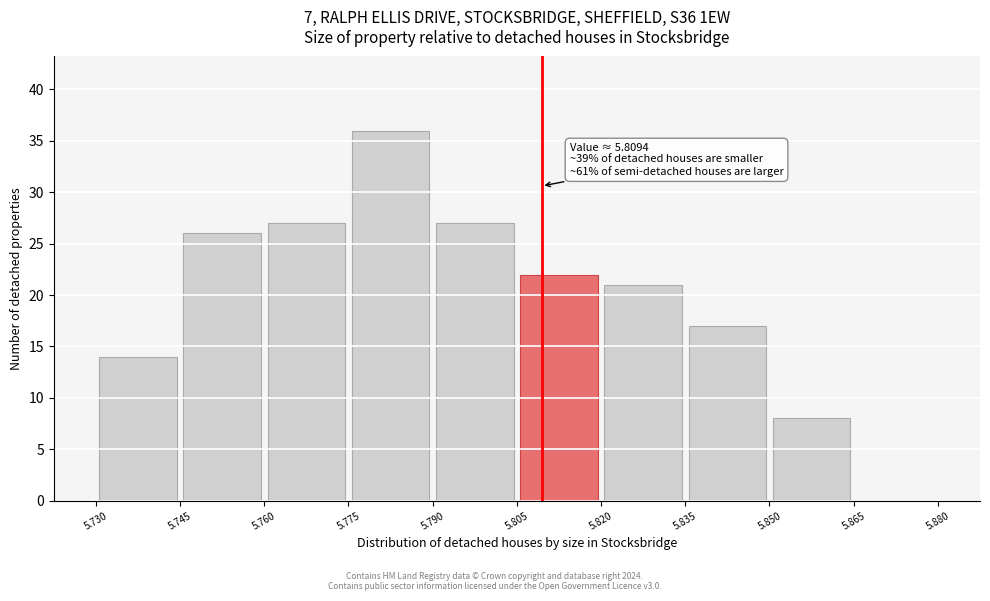

Which range on the x-axis has the tallest bar?

5.775 to 5.790